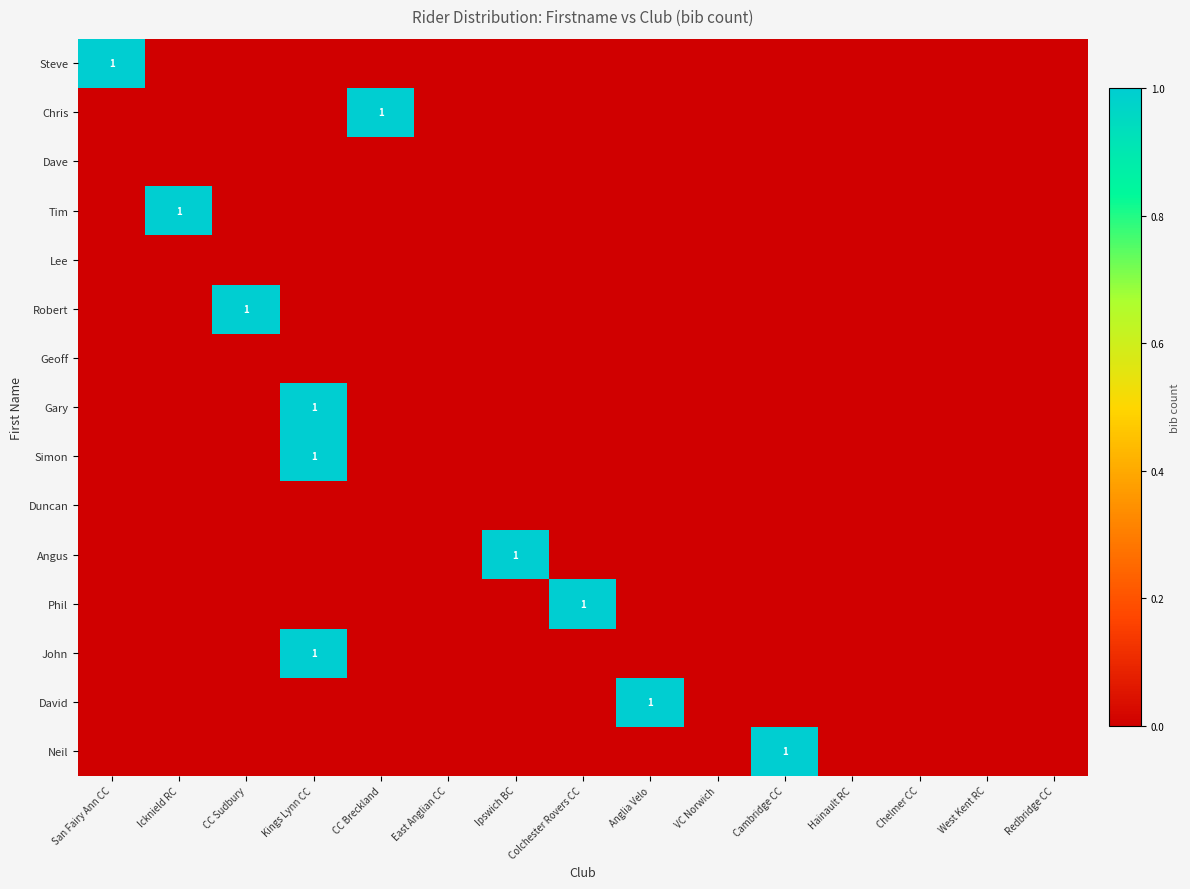

At which label is David closest to 0?

San Fairy Ann CC